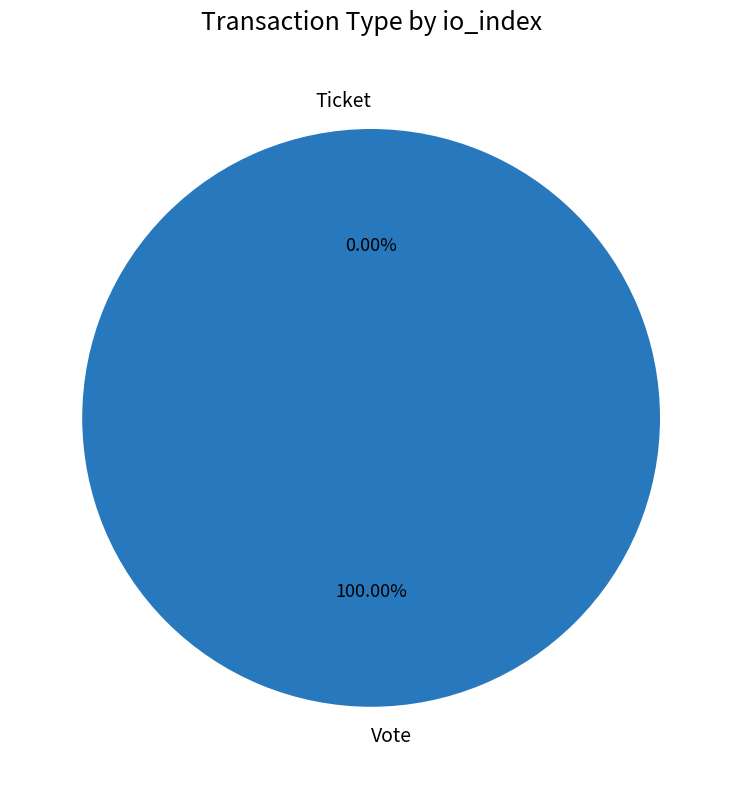

Combined, do Vote and Ticket account for over 50%?

Yes